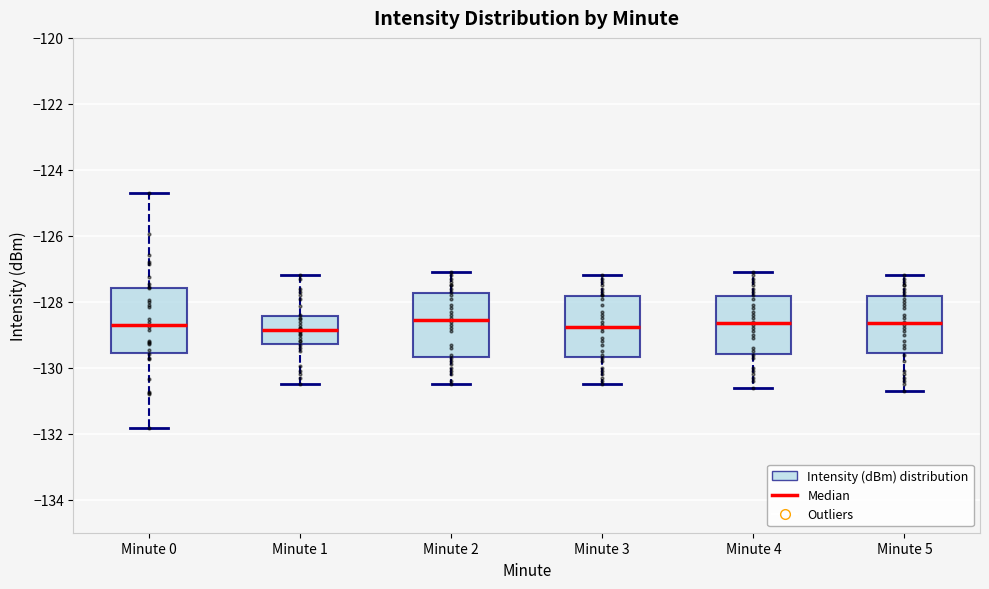

Reading left to right, read every box against the y-axis: the position of its median line, the range the box covers, and the ends of its whiskers. The values are not printed on the chart, so give them approximately, as read against the axis.

Minute 0: median -128.6, box -129.6 to -127.6, whiskers -131.8 to -124.6
Minute 1: median -128.8, box -129.2 to -128.4, whiskers -130.4 to -127.2
Minute 2: median -128.6, box -129.6 to -127.8, whiskers -130.4 to -127.0
Minute 3: median -128.8, box -129.6 to -127.8, whiskers -130.4 to -127.2
Minute 4: median -128.6, box -129.6 to -127.8, whiskers -130.6 to -127.0
Minute 5: median -128.6, box -129.6 to -127.8, whiskers -130.6 to -127.2